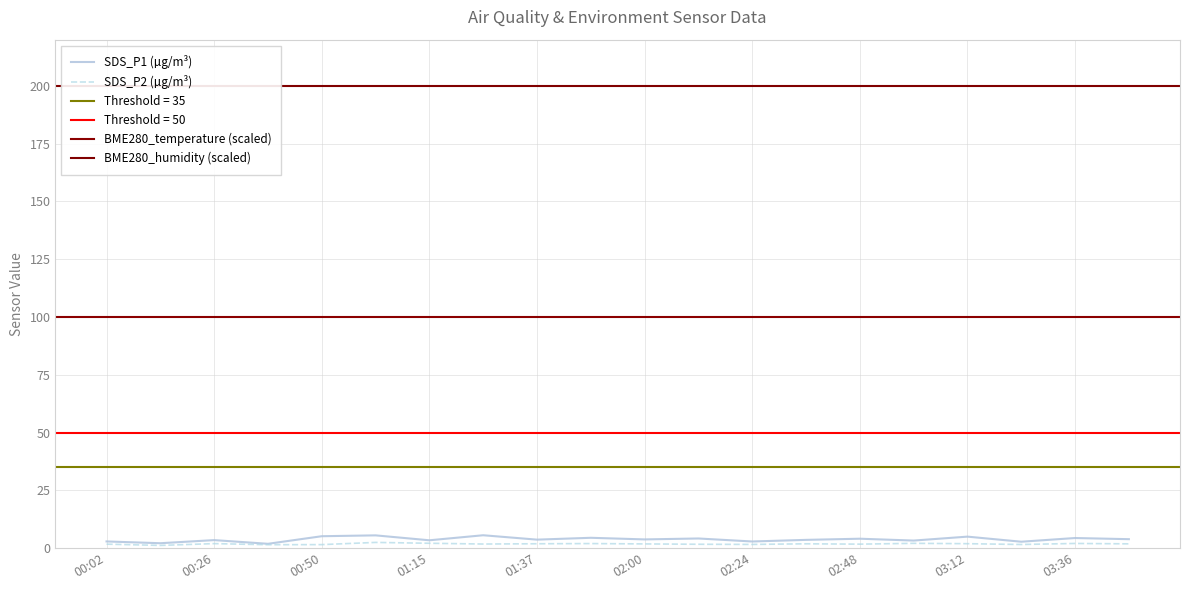

Is the value of SDS_P2 at 03:48 greater than the value of SDS_P1 at 01:15?

No